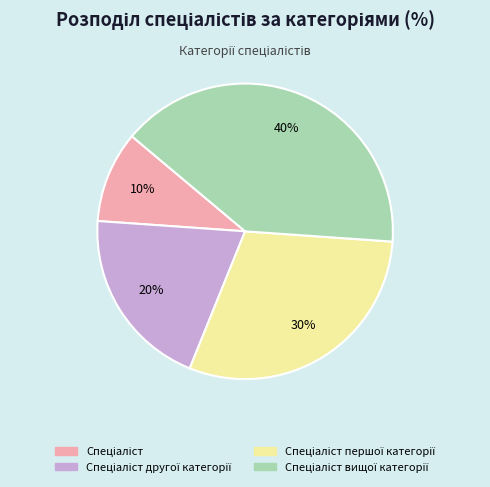

Is there any slice that represents more than half of the pie?

No